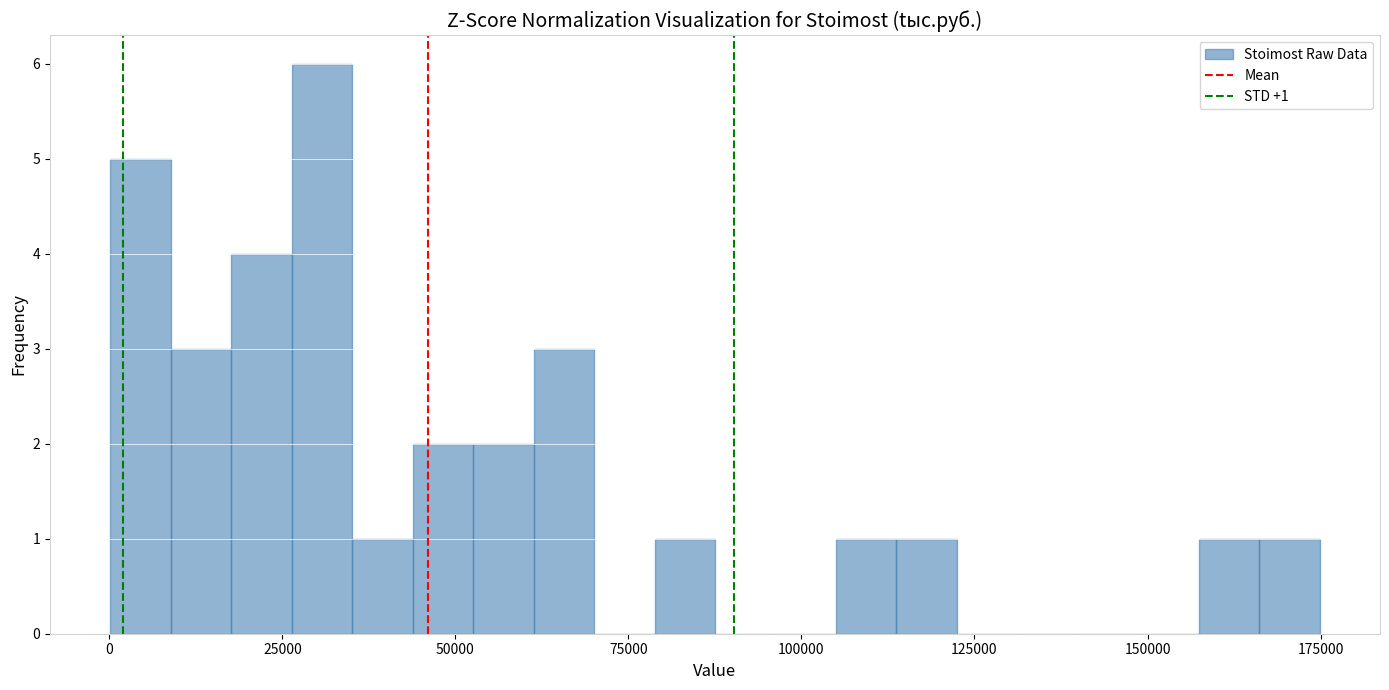

Read against the x-axis, roughly where is the centre of the tallest bar?

30000